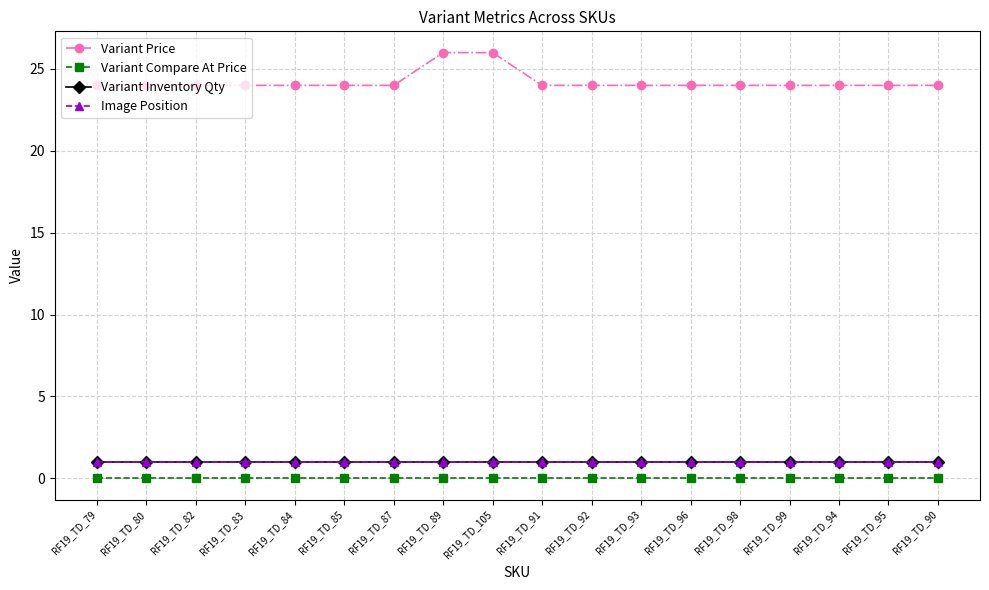

Does the chart have visible grid lines?

Yes